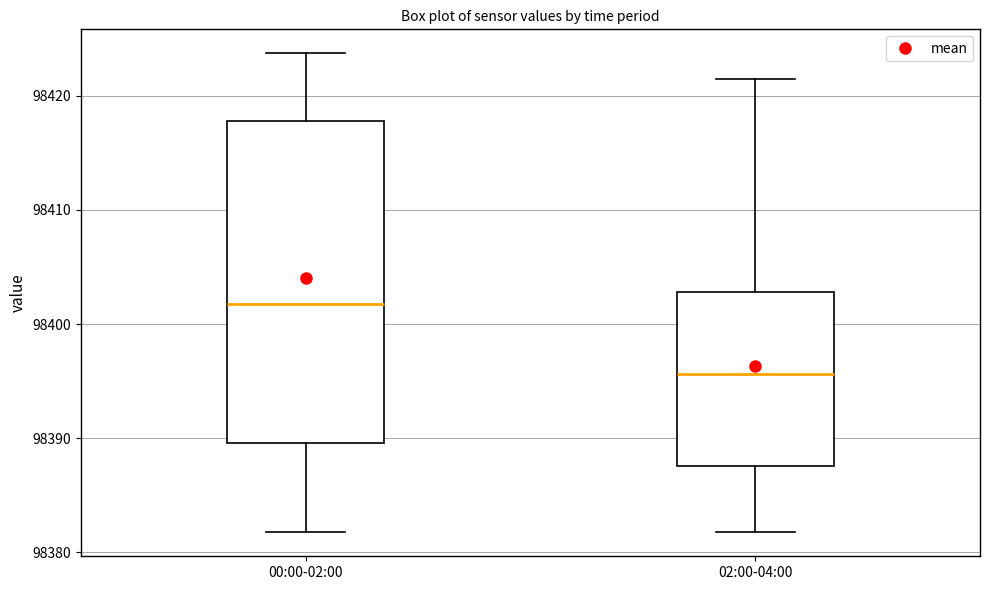

Which box is the tallest, from its lower edge to its upper edge?

00:00-02:00